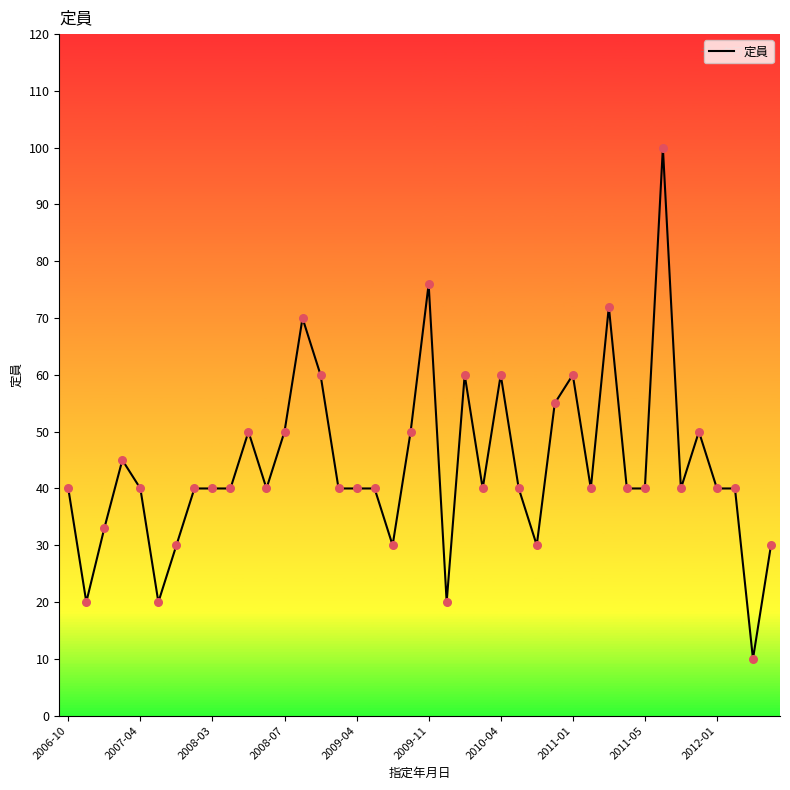

What is the difference between the maximum and minimum values?

90